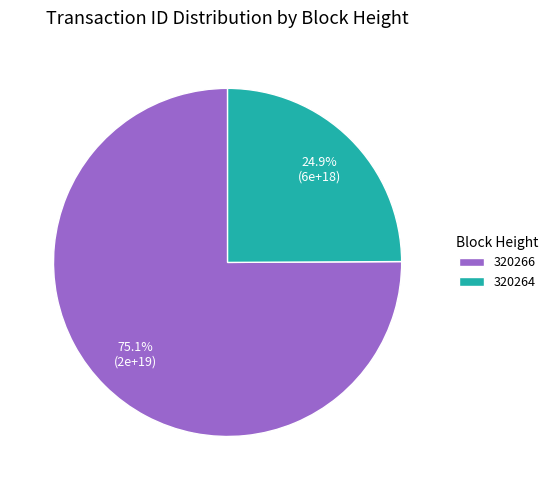

To the nearest percent, what percentage of the pie is 320266?

75%